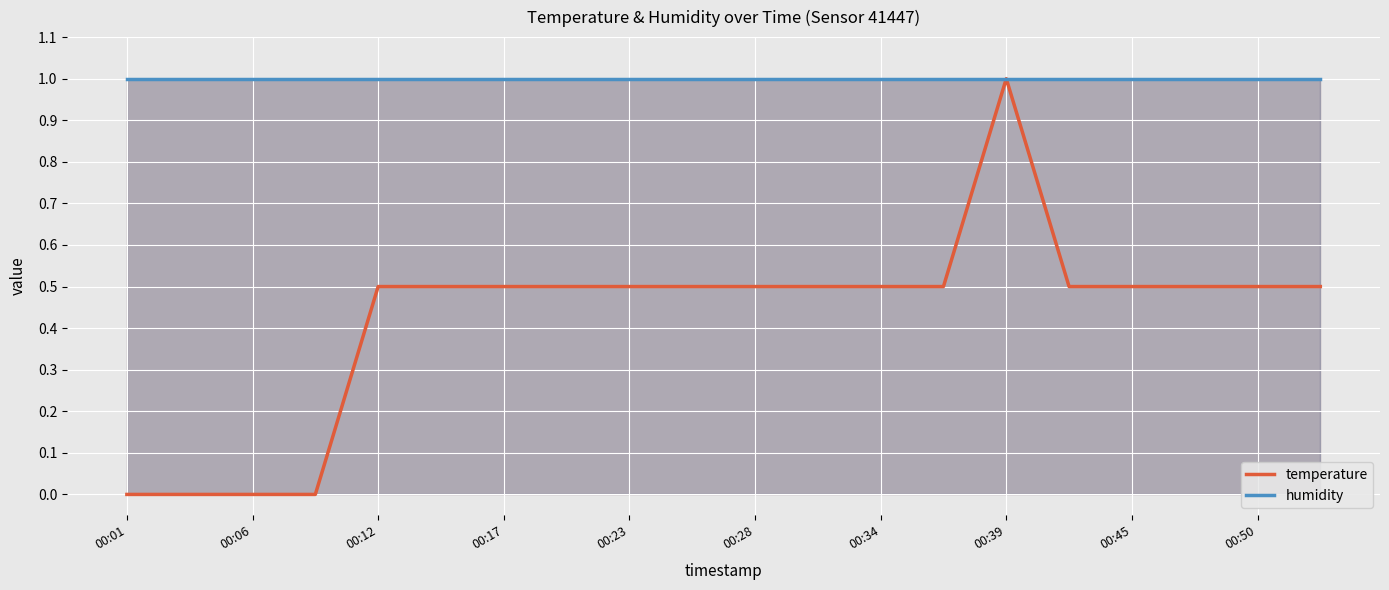

What is the total value across all series at 00:01?

1.0